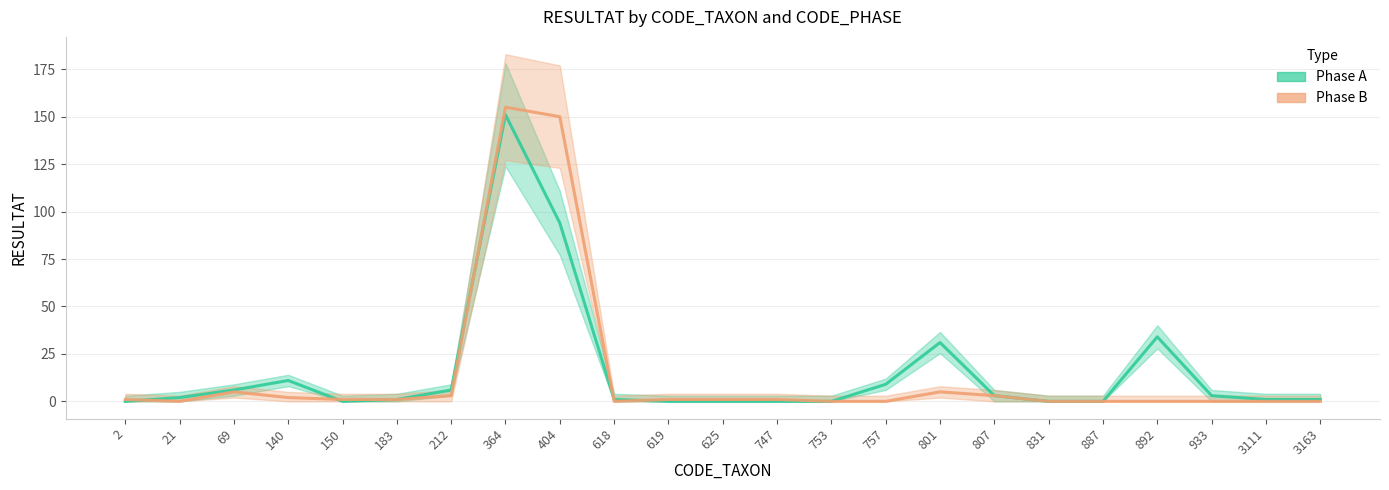

How many data points in Phase B are less than 1?

10